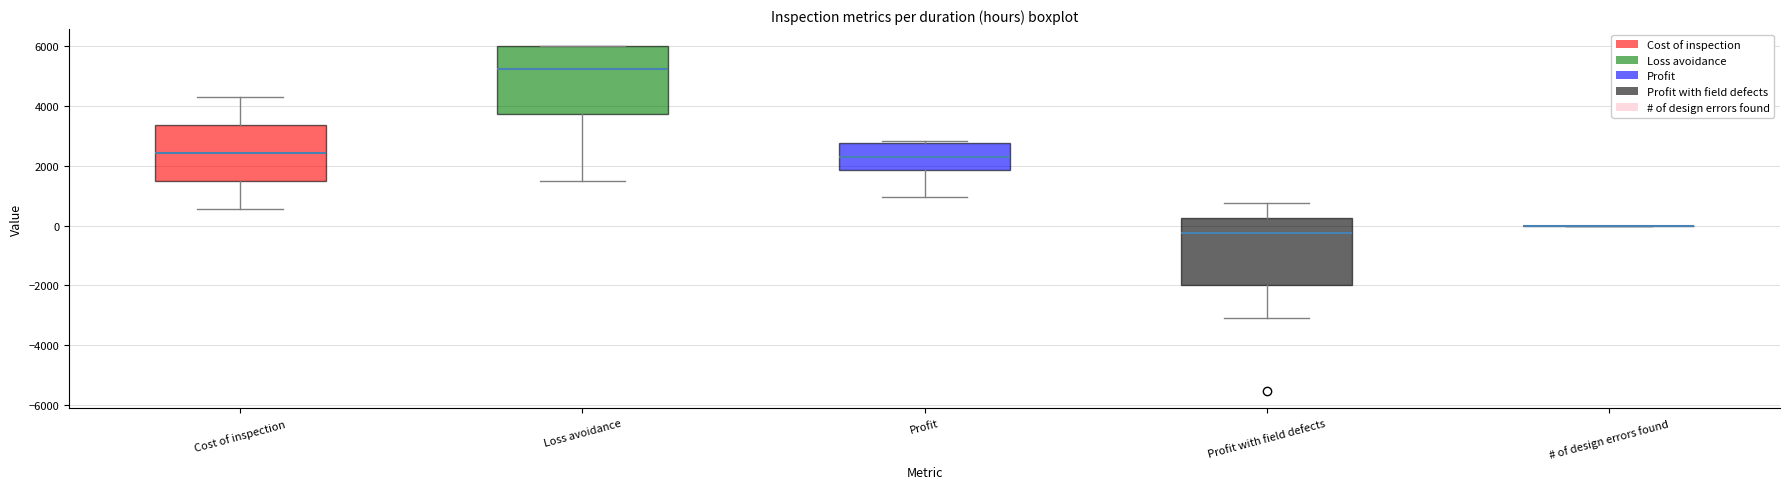

Where is the lower edge of the box for Cost of inspection on the y-axis? The values are not printed on the chart, so give them approximately, as read against the axis.

1400